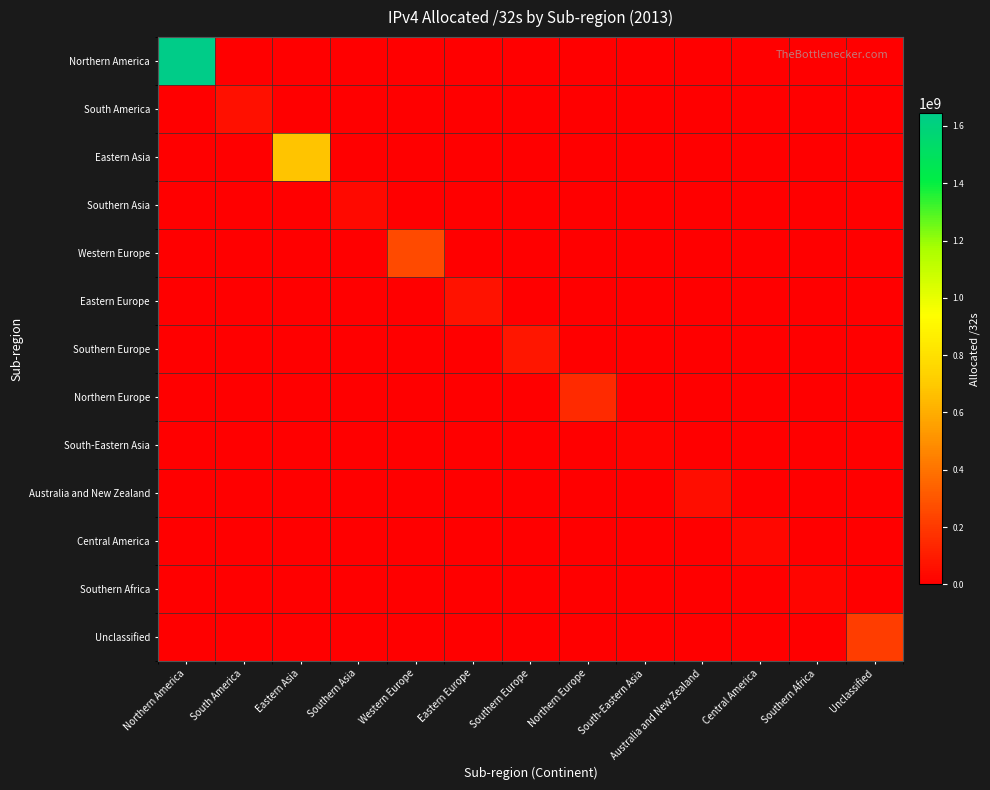

Which series has the widest spread of values?

Northern America